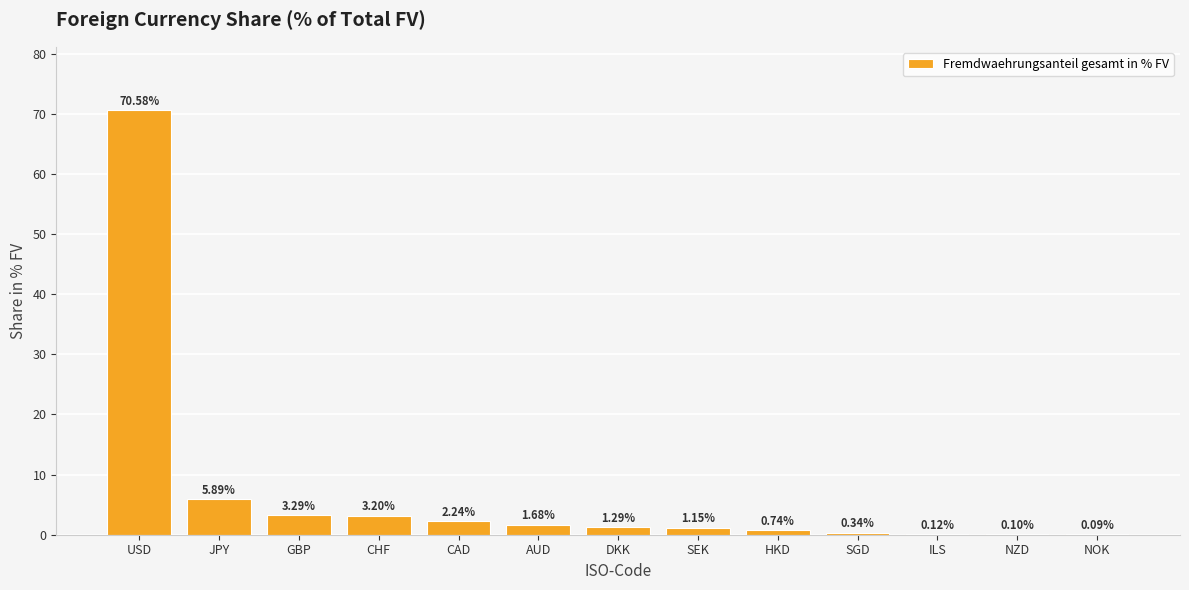

Which label corresponds to the largest value in the chart?

USD